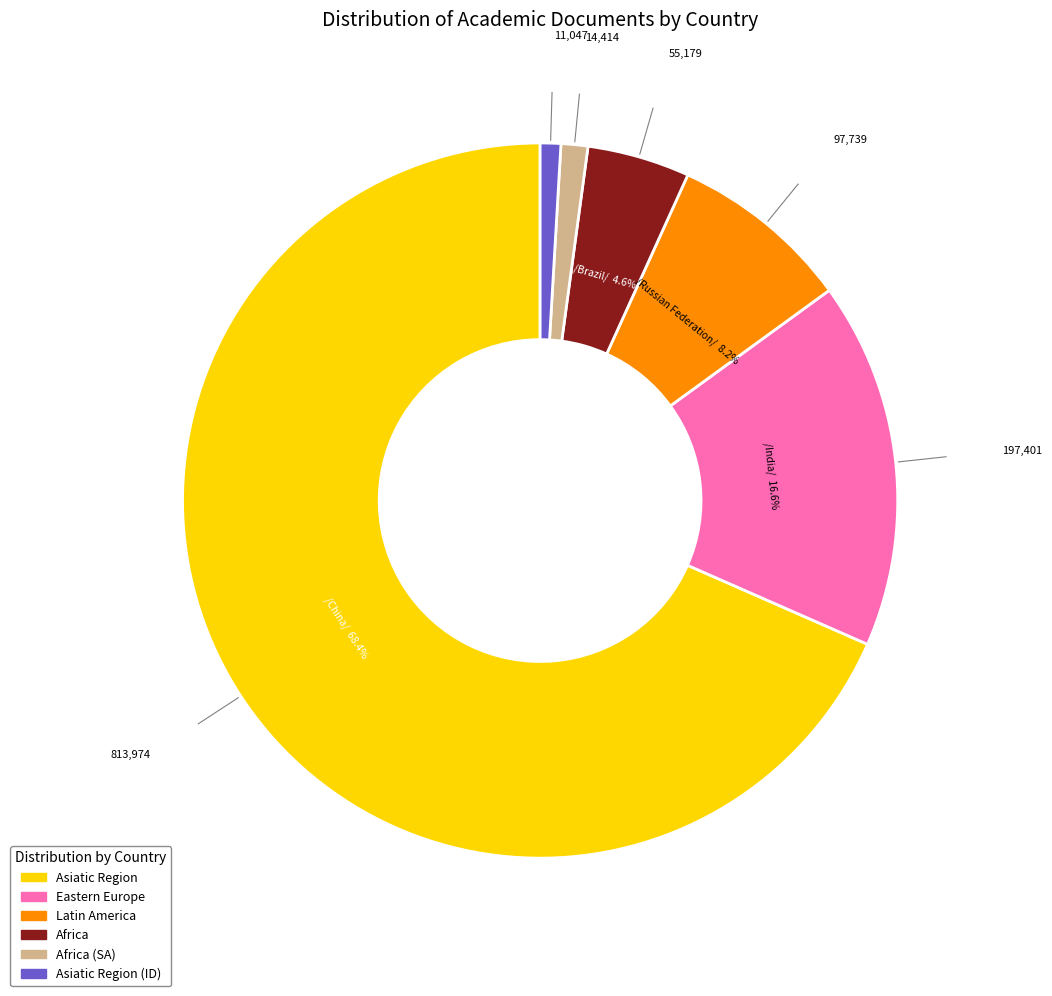

How many slices are in this pie chart?

6